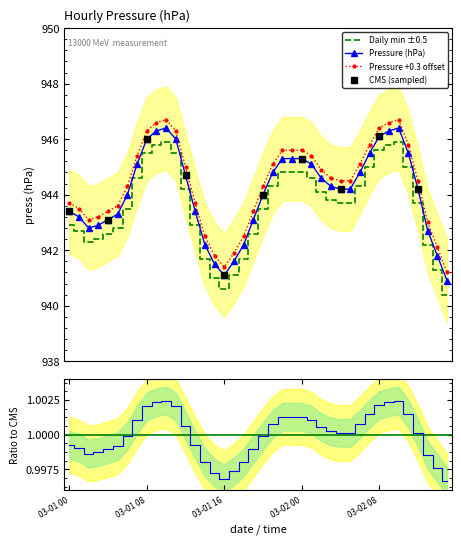

True or false: Pressure +0.3 offset and Daily min ±0.5 intersect in this chart.

False